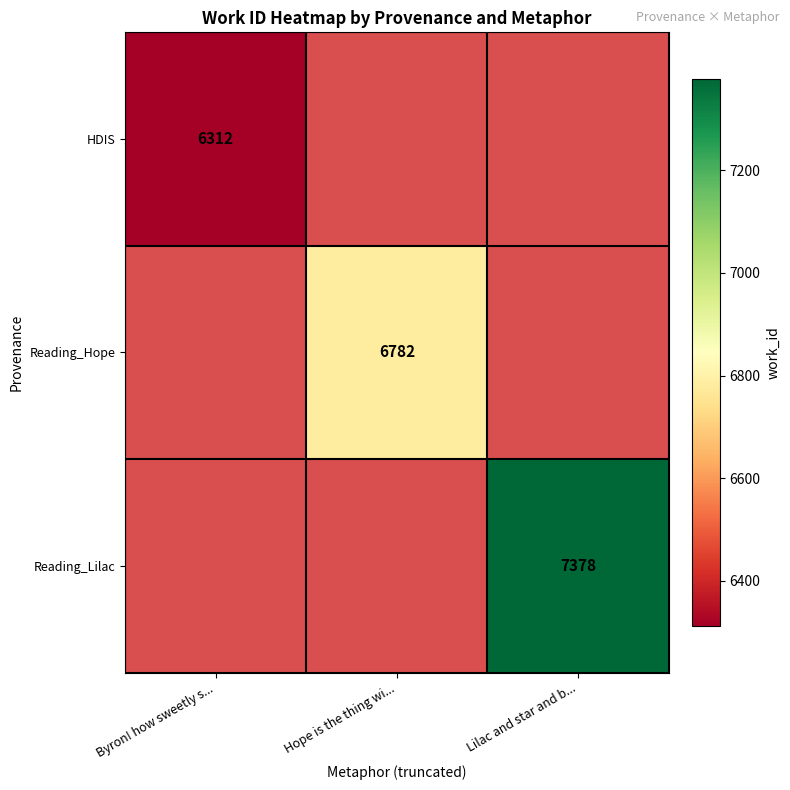

The value of Reading_Lilac at Lilac and star and b... is 7378. True or false?

True